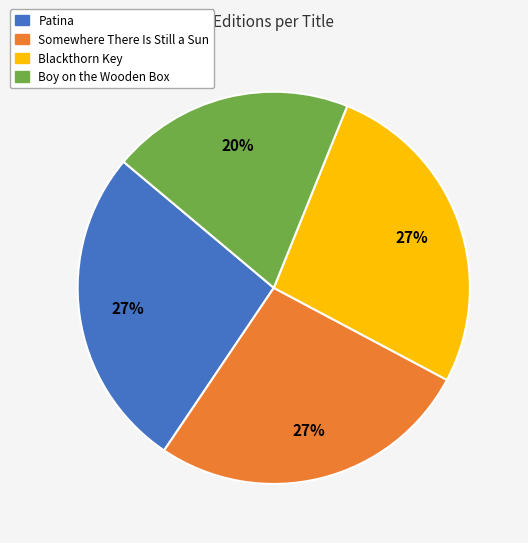

How many slices are in this pie chart?

4